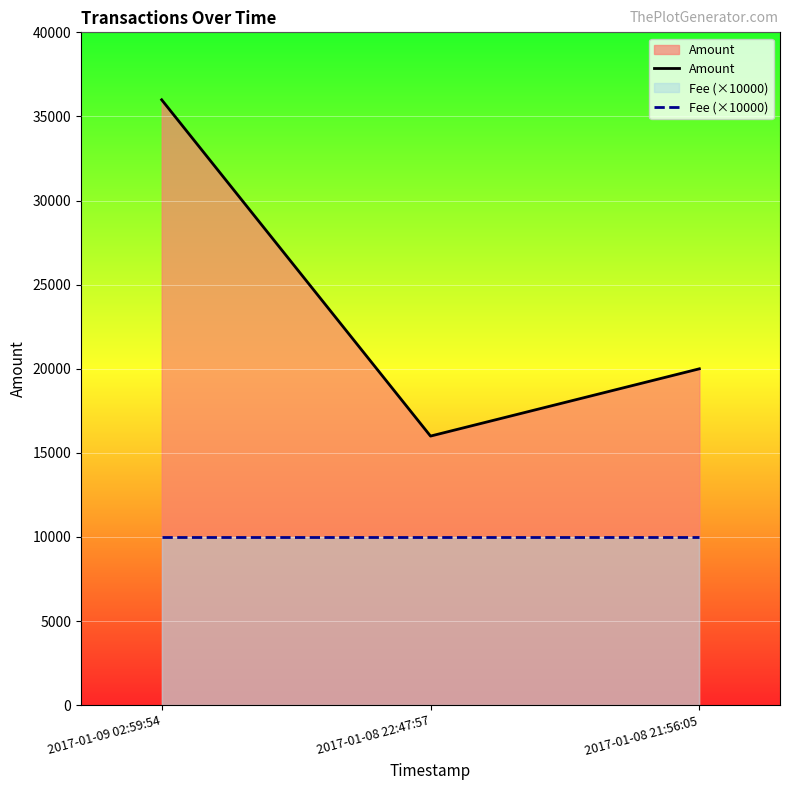

Is the value of Fee (×10000) at 2017-01-09 02:59:54 greater than the value of Amount at 2017-01-08 21:56:05?

No